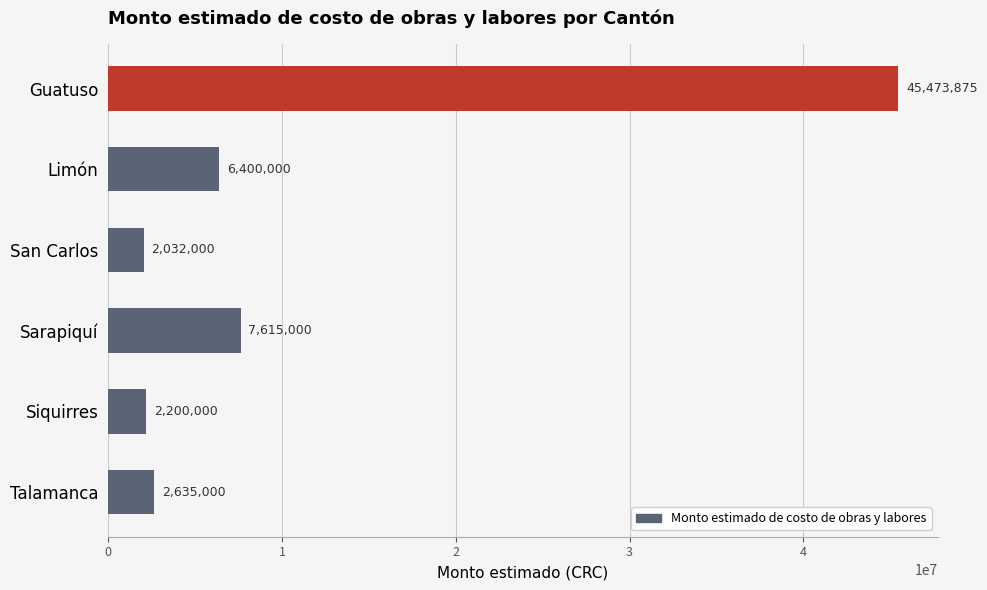

How many categories are shown in the chart?

6